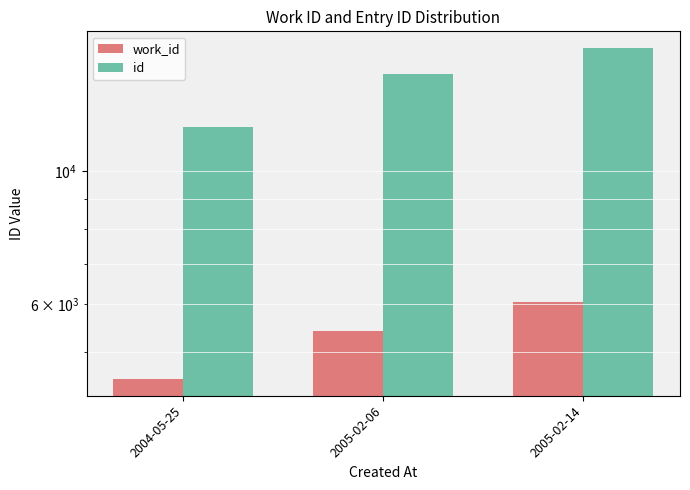

What is the lowest value of the work_id series?

4505